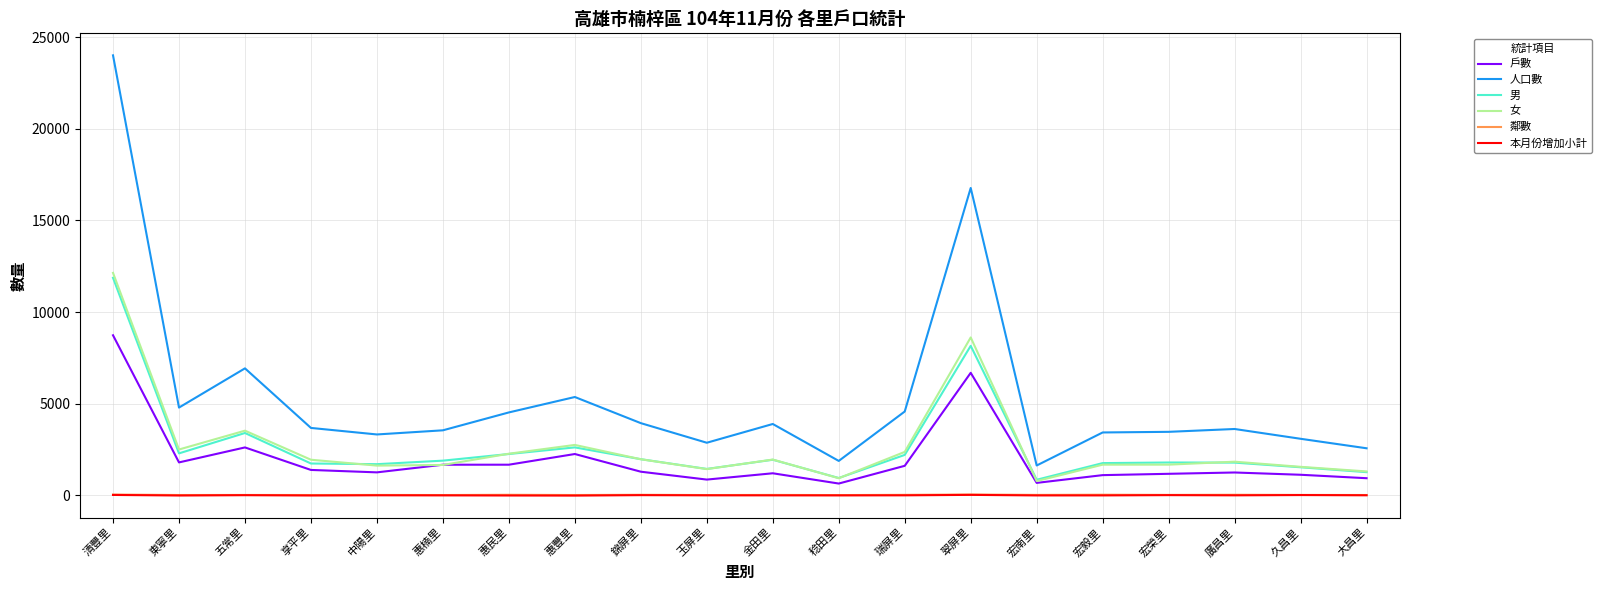

Is this an area chart (filled region under the line)?

No